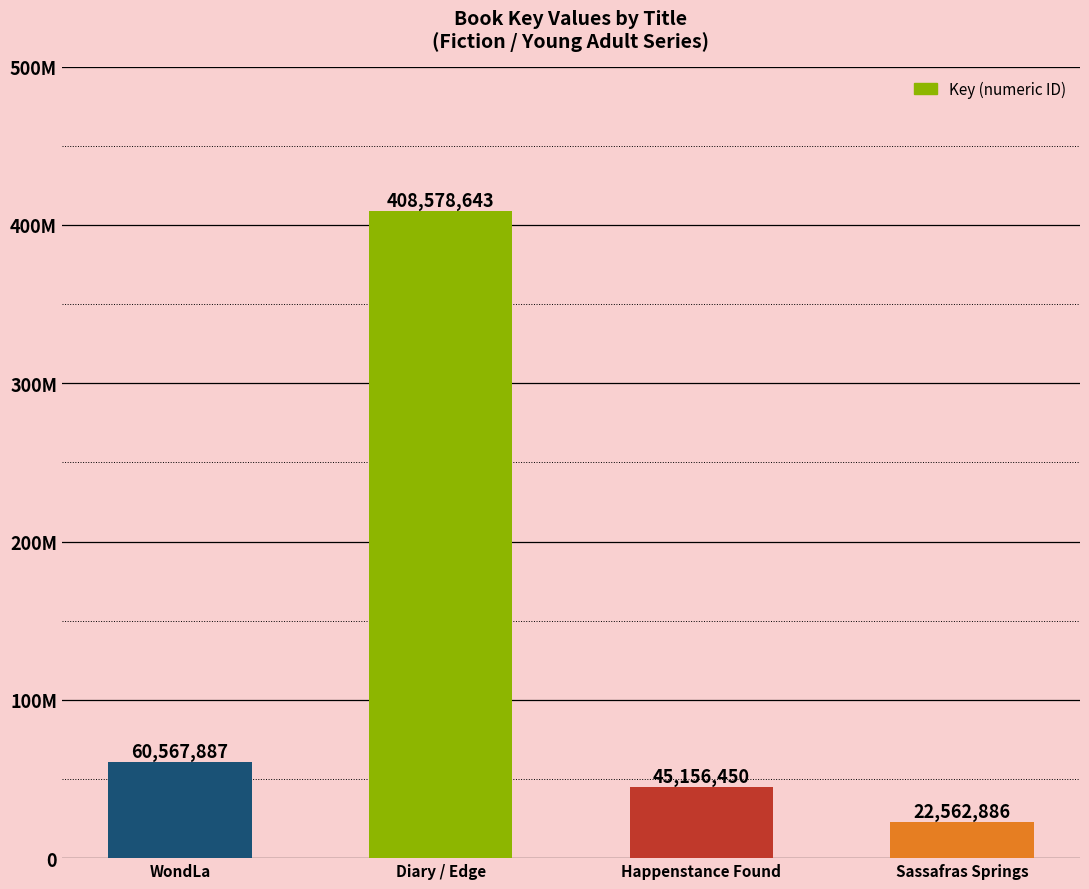

Approximately how many times larger is the value at Happenstance Found compared to Sassafras Springs?

2.0